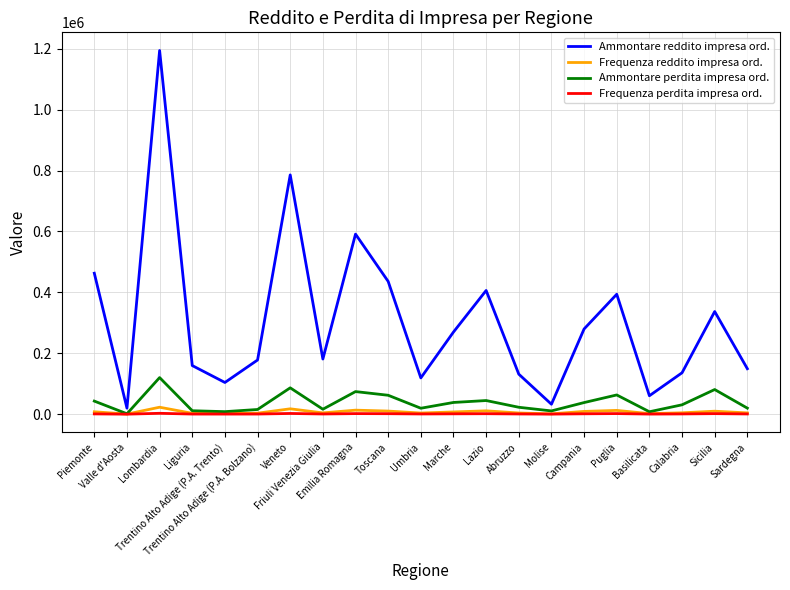

Which series has the widest spread of values?

Ammontare reddito impresa ord.